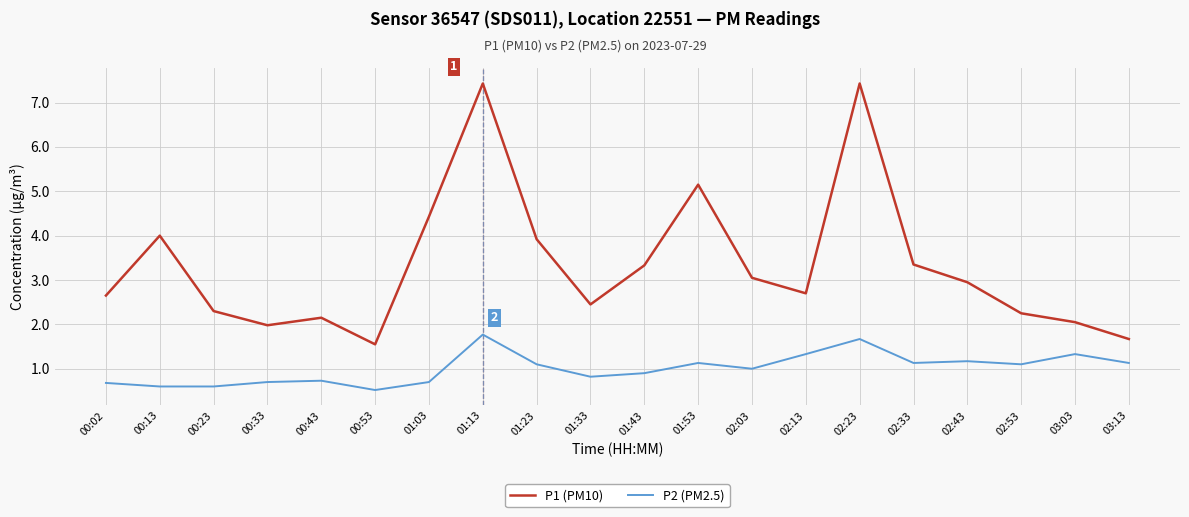

Which series changed the most between 00:02 and 02:03?

P1 (PM10)